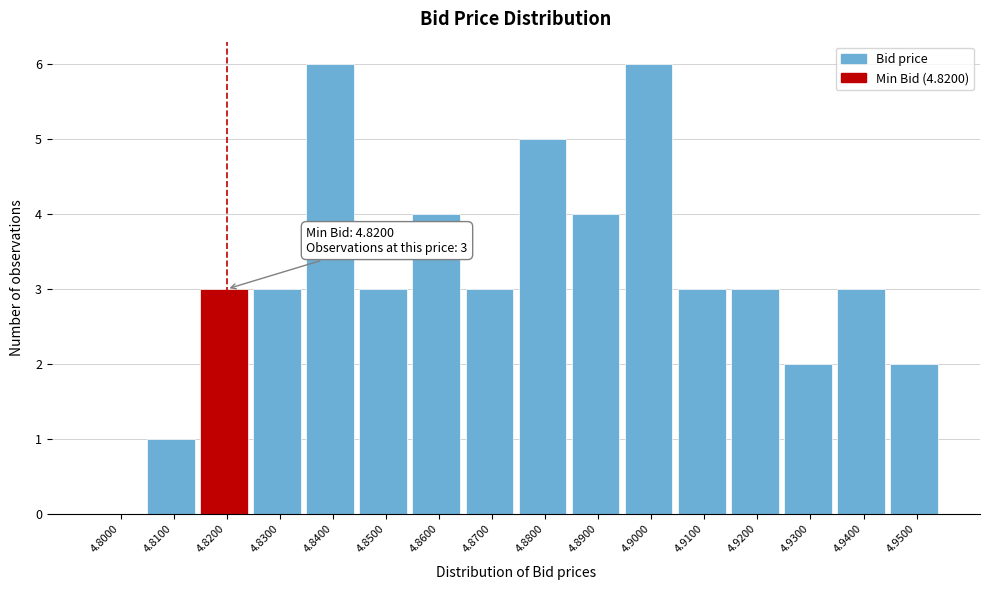

Reading left to right, what are all the values shown in this chart?

4.8000=0	4.8100=1	4.8200=3	4.8300=3	4.8400=6	4.8500=3	4.8600=4	4.8700=3	4.8800=5	4.8900=4	4.9000=6	4.9100=3	4.9200=3	4.9300=2	4.9400=3	4.9500=2